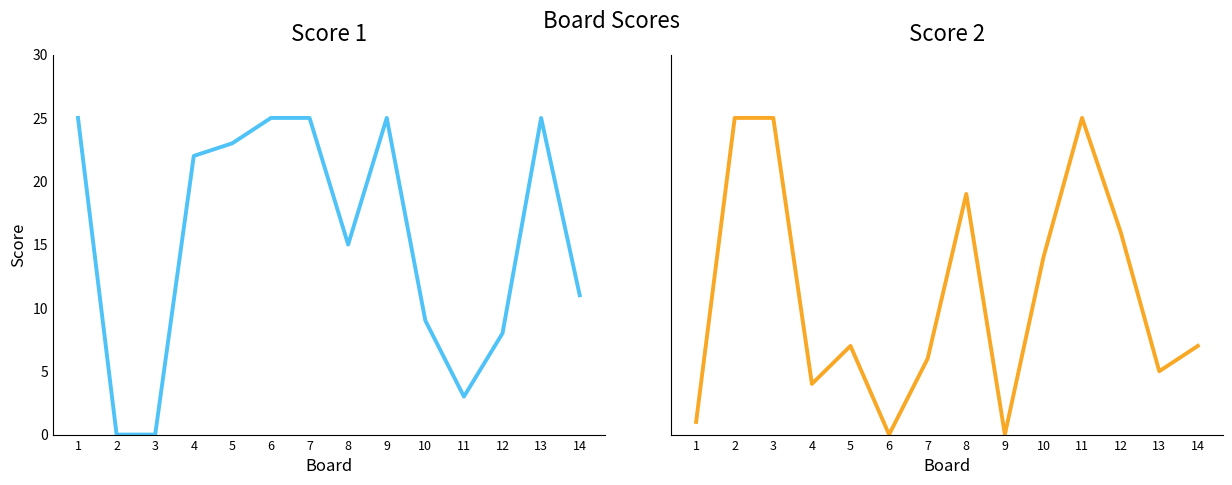

At how many categories does at least one series exceed 21?

10